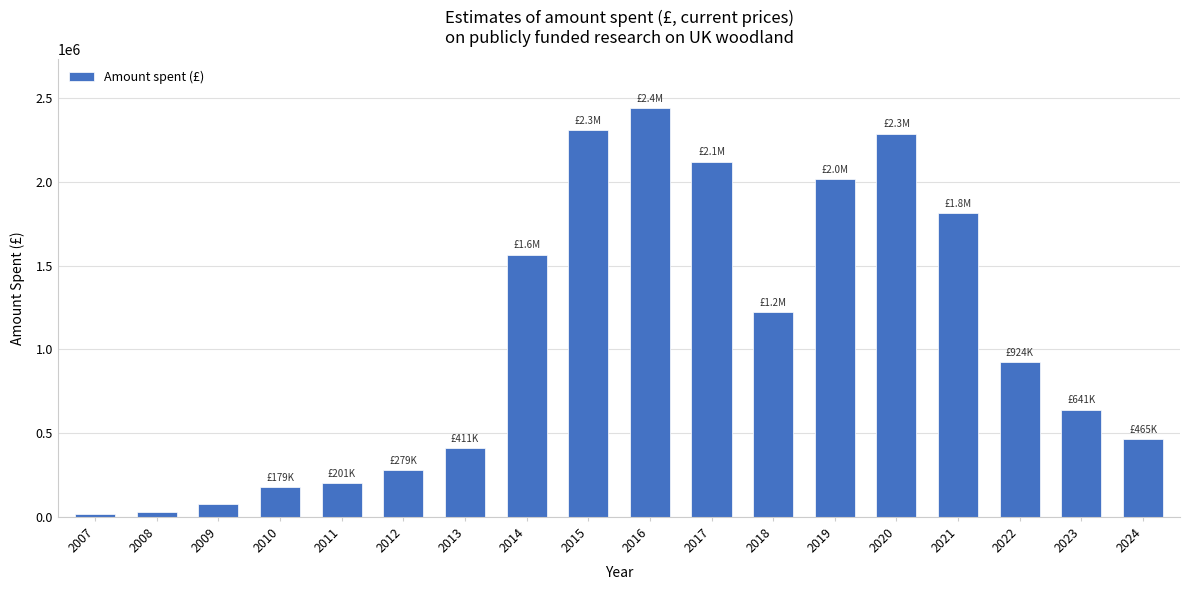

What is the value of the 13th bar from the left?

2014649.9